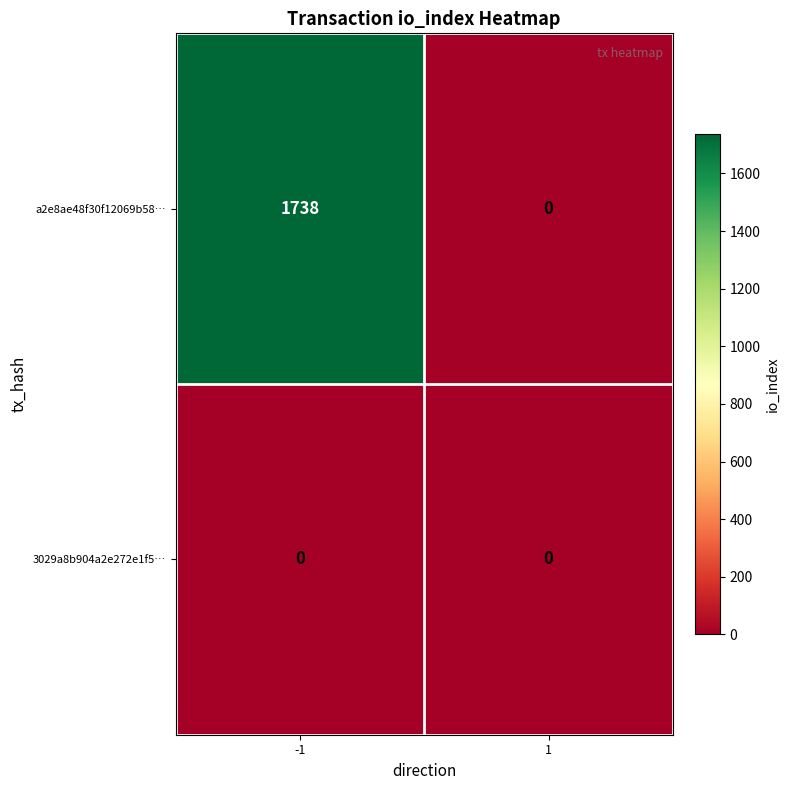

Is the value of a2e8ae48f30f12069b58… at -1 greater than the value of 3029a8b904a2e272e1f5… at 1?

Yes